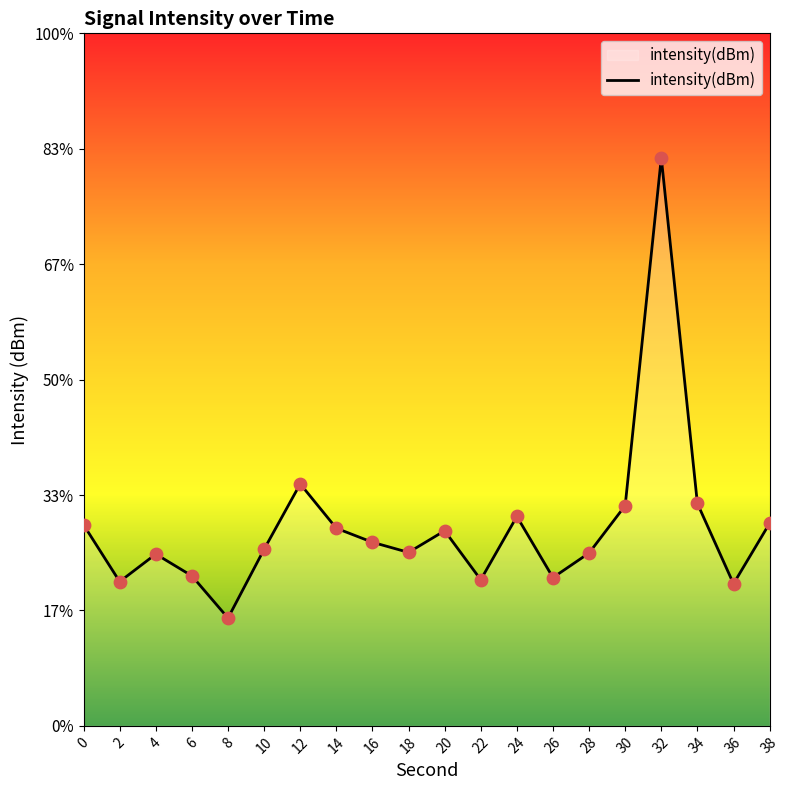

What is the change in value from 2 to 8?

-1.6